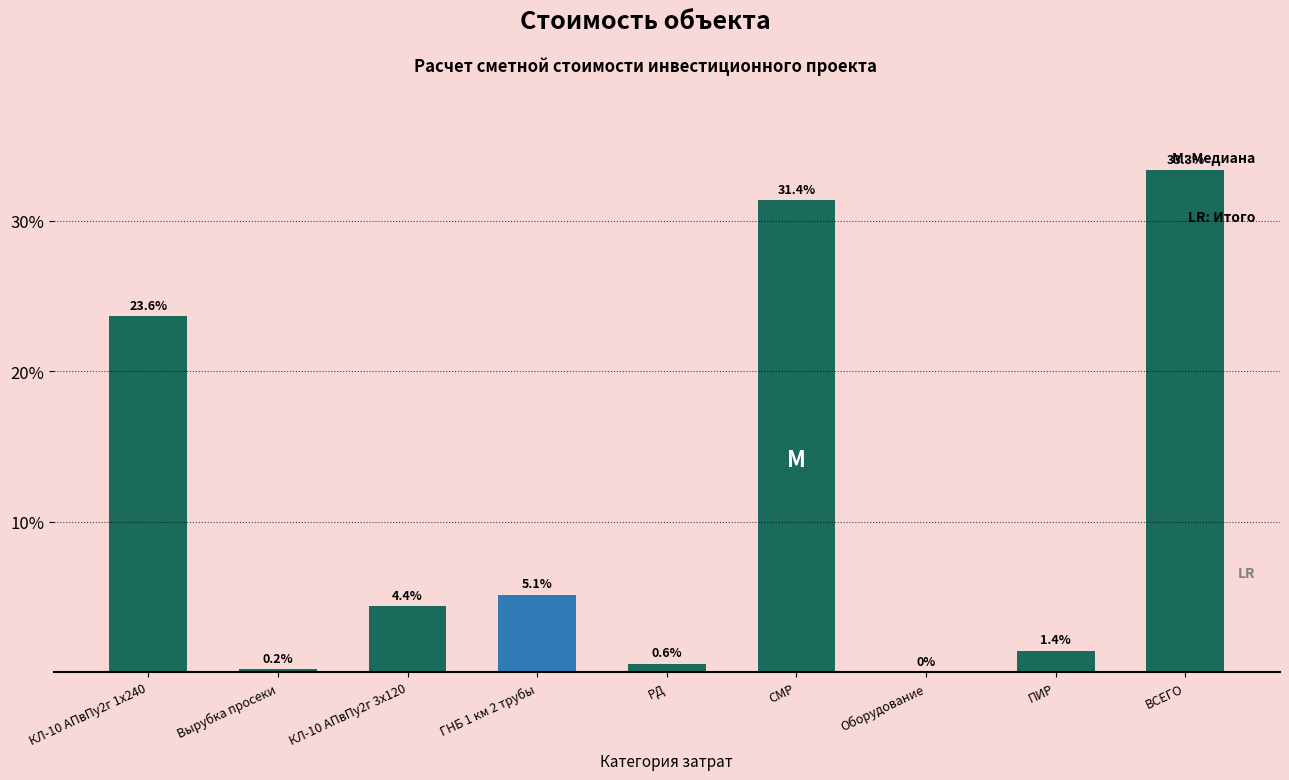

Reading left to right, list all the values displayed in this chart.

КЛ-10 АПвПу2г 1х240=23.6	Вырубка просеки=0.2	КЛ-10 АПвПу2г 3х120=4.4	ГНБ 1 км 2 трубы=5.1	РД=0.6	СМР=31.4	Оборудование=0.0	ПИР=1.4	ВСЕГО=33.3